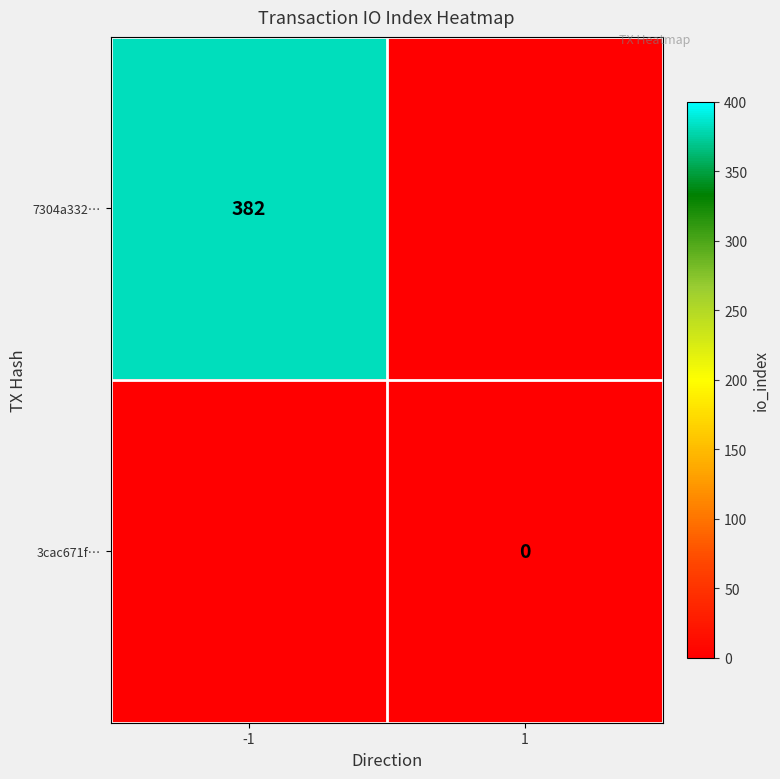

Is the value of 3cac671f… at 1 greater than the value of 7304a332… at -1?

No